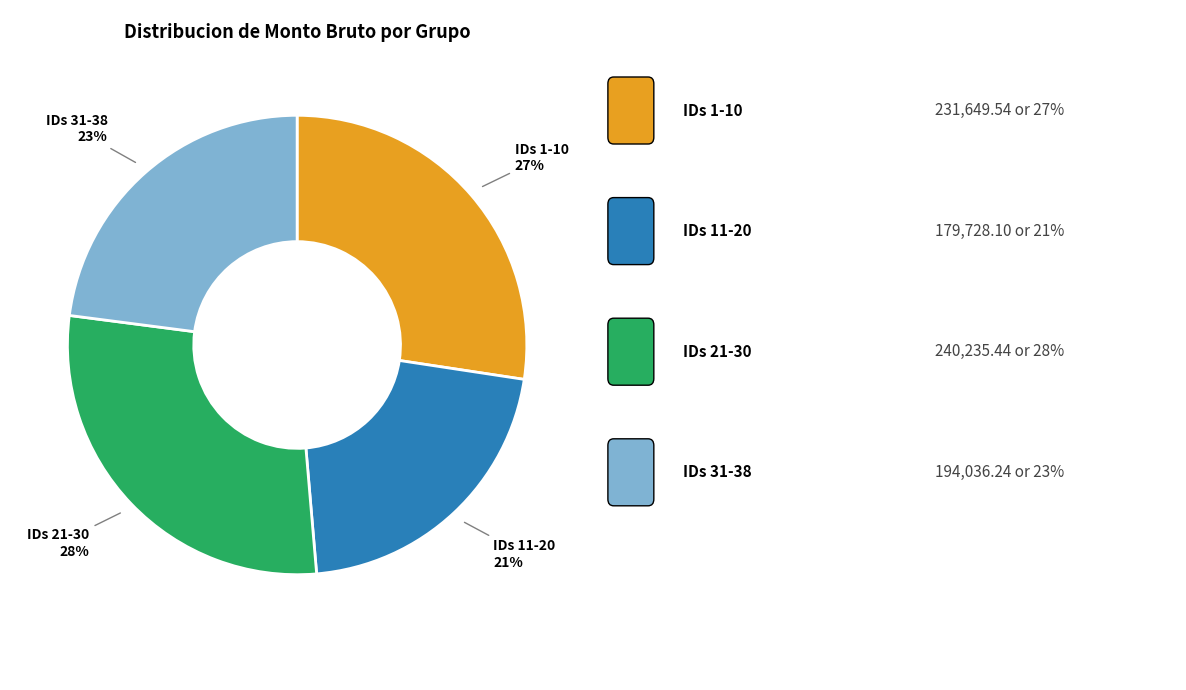

What percentage is the IDs 11-20 slice, to the nearest percent?

21%